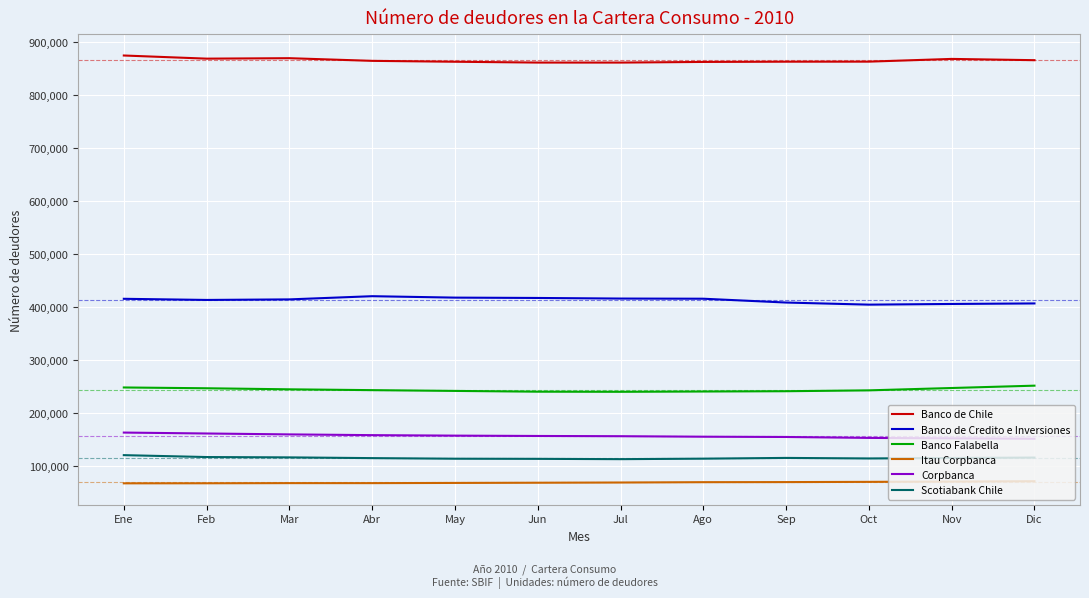

What value does the Banco de Chile series have at Ago?

861775